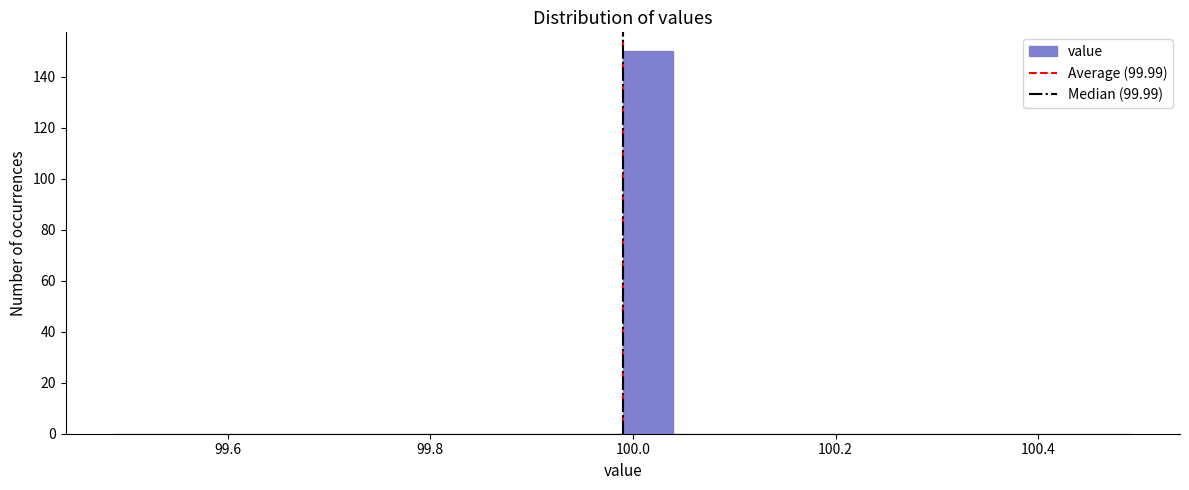

Around what value on the x-axis is the tallest bar? Give the approximate position of its centre, as read against the axis.

100.02